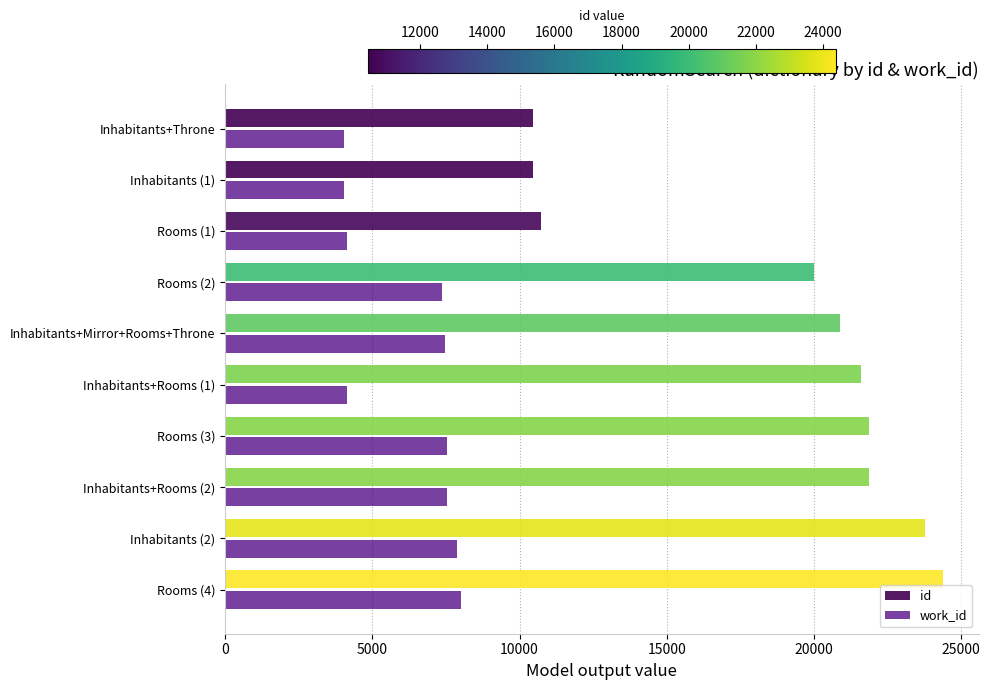

The value of id at Rooms (1) is 17347. True or false?

False